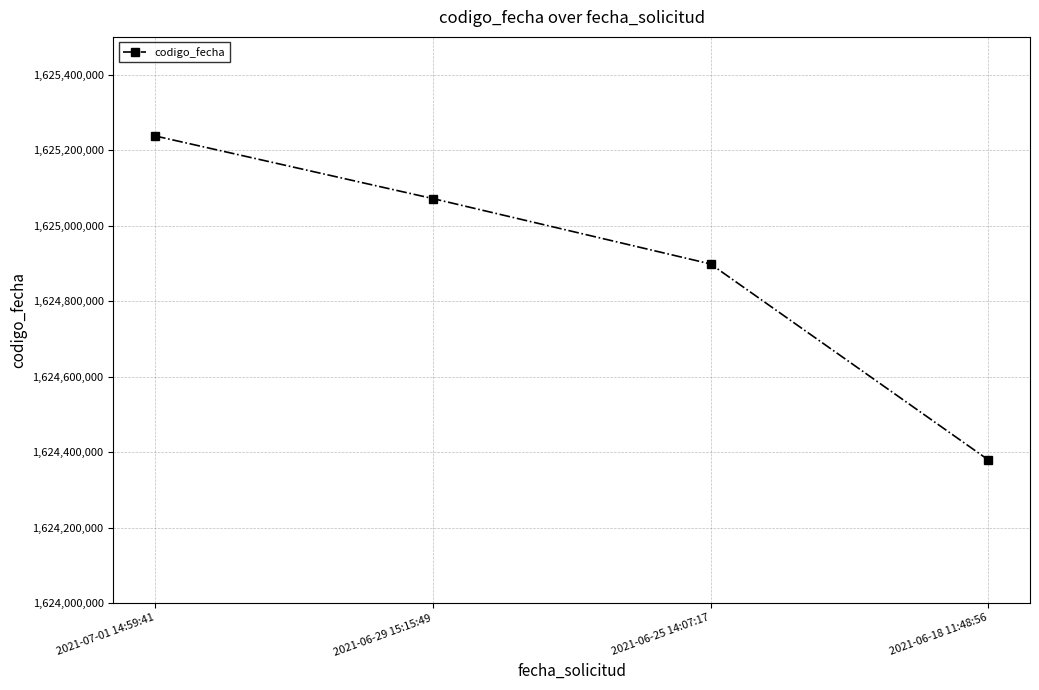

Approximately how many times larger is the value at 2021-06-29 15:15:49 compared to 2021-06-25 14:07:17?

1.0